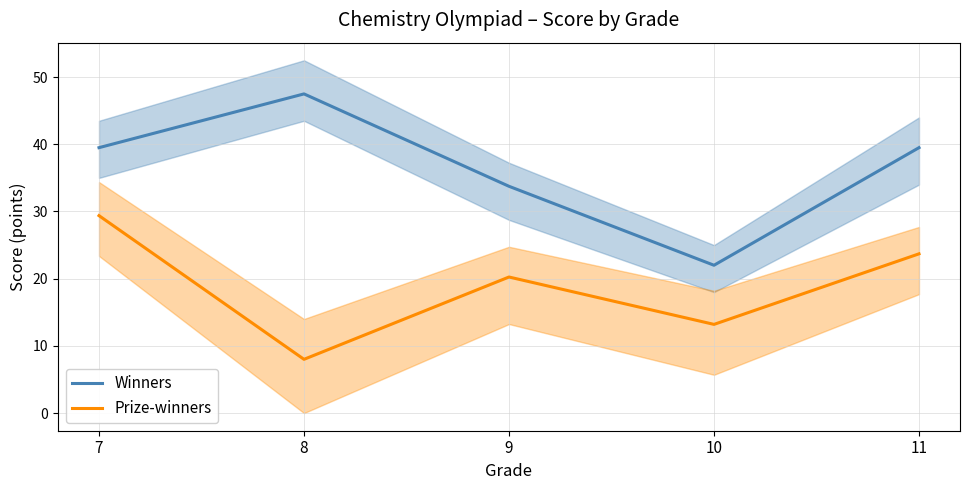

What is the difference between the Prize-winners values at 9 and 10?

7.1